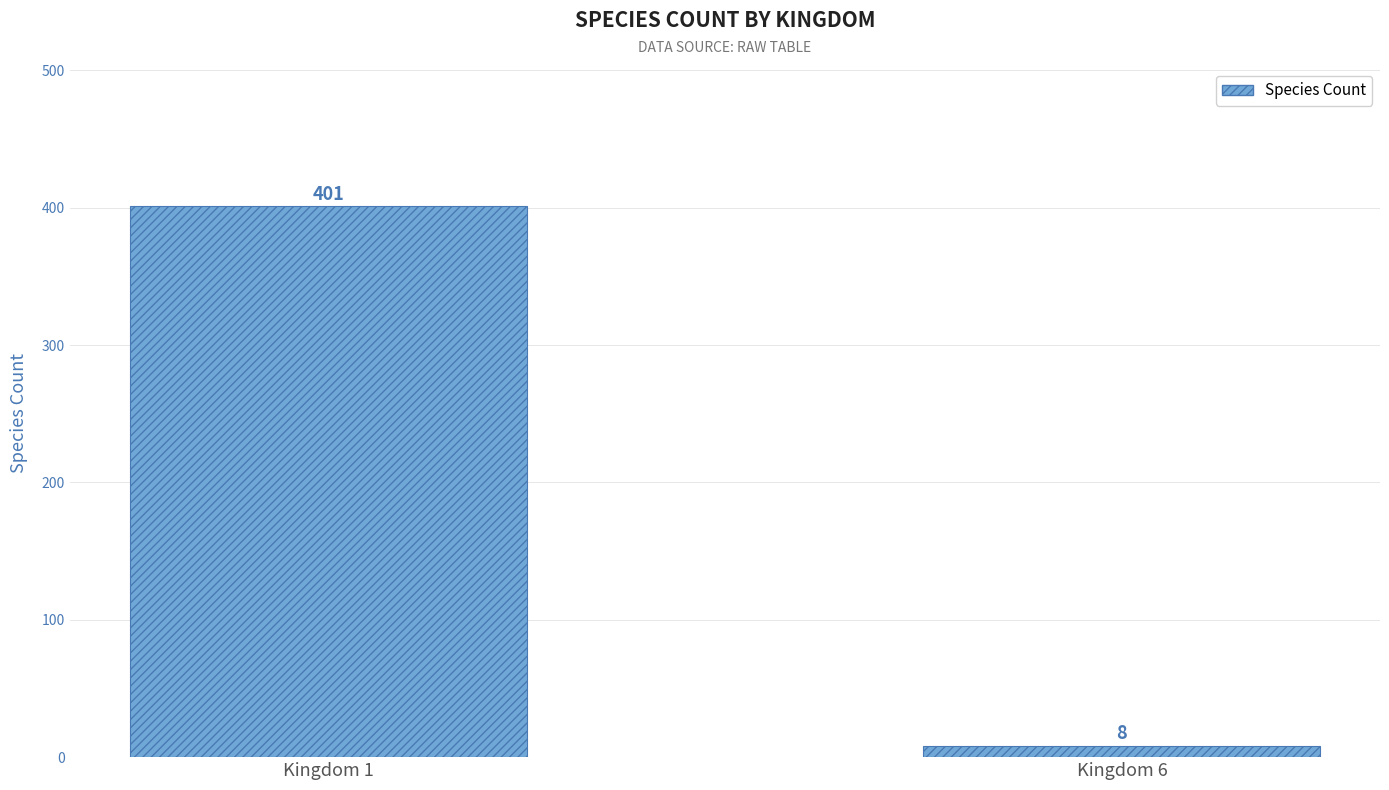

Reading left to right, list all the values displayed in this chart.

401	8